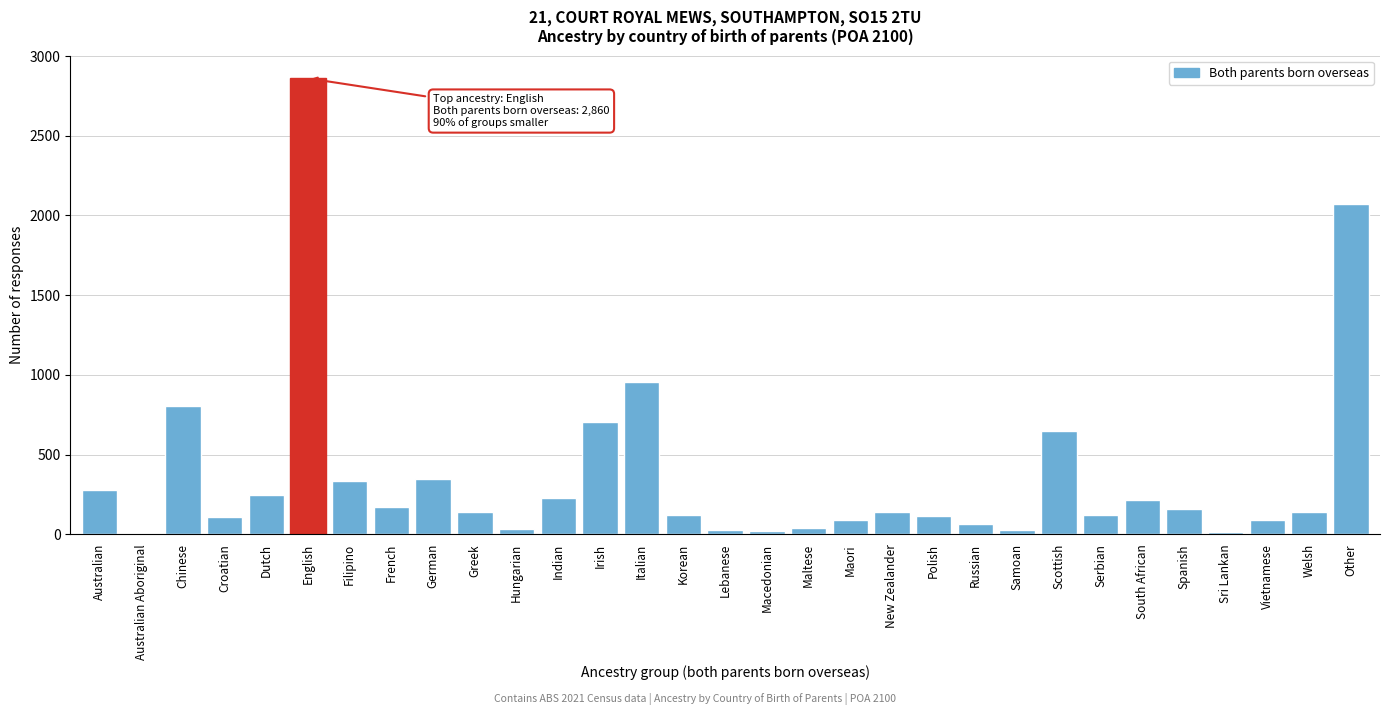

What is the sum of the values at Serbian and Greek?

260